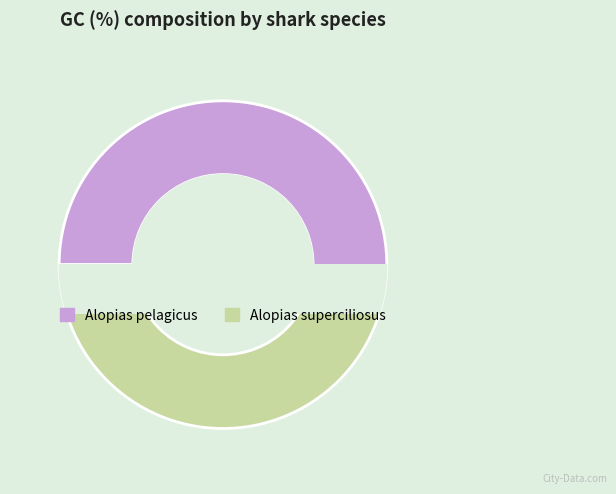

How many slices are in this pie chart?

2